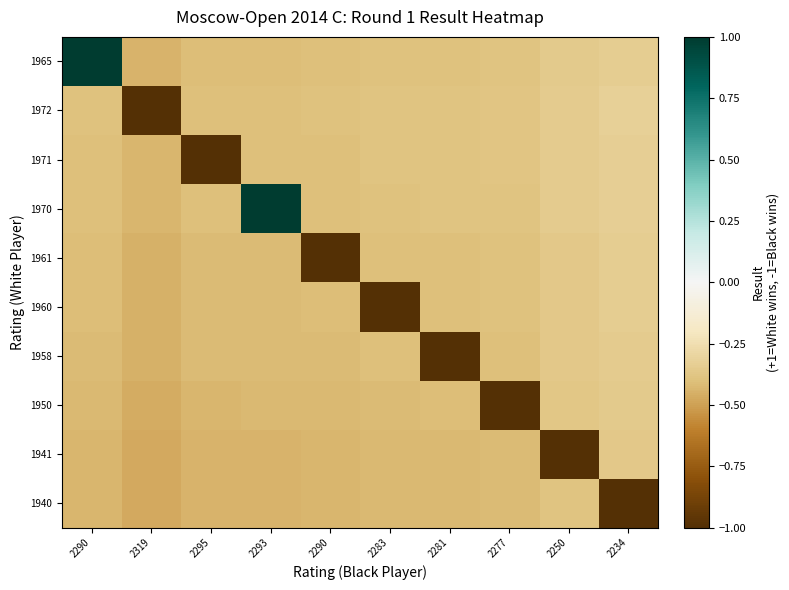

Reading left to right, transcribe all the data shown in this chart.

1965: 2290=1.0	2319=-0.4	2295=-0.4	2293=-0.4	2290=-0.4	2283=-0.4	2281=-0.4	2277=-0.4	2250=-0.4	2234=-0.3
1972: 2290=-0.4	2319=-1.0	2295=-0.4	2293=-0.4	2290=-0.4	2283=-0.4	2281=-0.4	2277=-0.4	2250=-0.3	2234=-0.3
1971: 2290=-0.4	2319=-0.4	2295=-1.0	2293=-0.4	2290=-0.4	2283=-0.4	2281=-0.4	2277=-0.4	2250=-0.3	2234=-0.3
1970: 2290=-0.4	2319=-0.4	2295=-0.4	2293=1.0	2290=-0.4	2283=-0.4	2281=-0.4	2277=-0.4	2250=-0.3	2234=-0.3
1961: 2290=-0.4	2319=-0.4	2295=-0.4	2293=-0.4	2290=-1.0	2283=-0.4	2281=-0.4	2277=-0.4	2250=-0.4	2234=-0.3
1960: 2290=-0.4	2319=-0.4	2295=-0.4	2293=-0.4	2290=-0.4	2283=-1.0	2281=-0.4	2277=-0.4	2250=-0.4	2234=-0.3
1958: 2290=-0.4	2319=-0.5	2295=-0.4	2293=-0.4	2290=-0.4	2283=-0.4	2281=-1.0	2277=-0.4	2250=-0.4	2234=-0.3
1950: 2290=-0.4	2319=-0.5	2295=-0.4	2293=-0.4	2290=-0.4	2283=-0.4	2281=-0.4	2277=-1.0	2250=-0.4	2234=-0.4
1941: 2290=-0.4	2319=-0.5	2295=-0.4	2293=-0.4	2290=-0.4	2283=-0.4	2281=-0.4	2277=-0.4	2250=-1.0	2234=-0.4
1940: 2290=-0.4	2319=-0.5	2295=-0.4	2293=-0.4	2290=-0.4	2283=-0.4	2281=-0.4	2277=-0.4	2250=-0.4	2234=-1.0